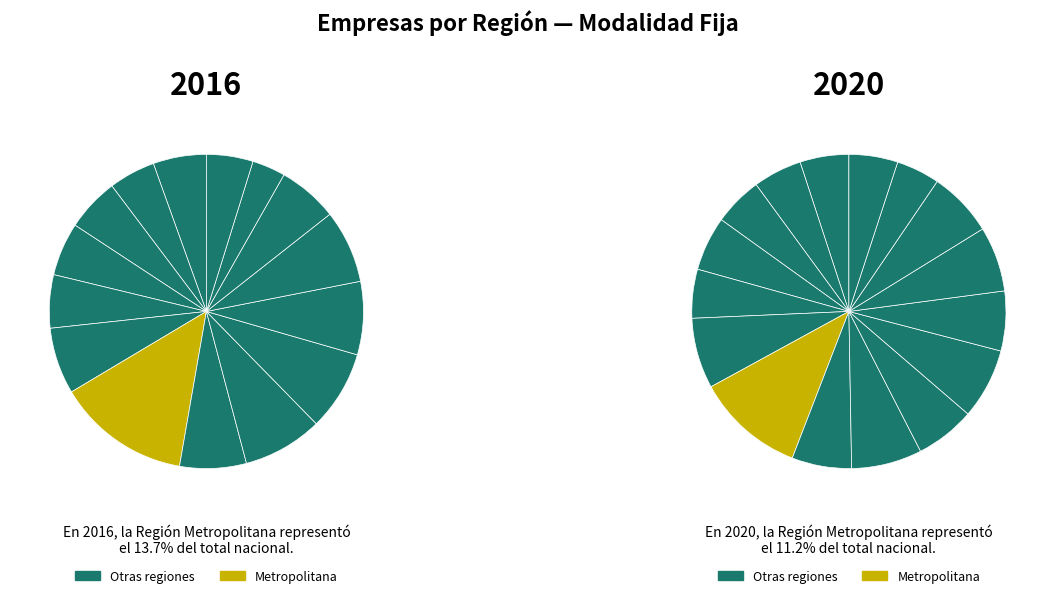

Does Ñuble account for over 50% of the chart?

No